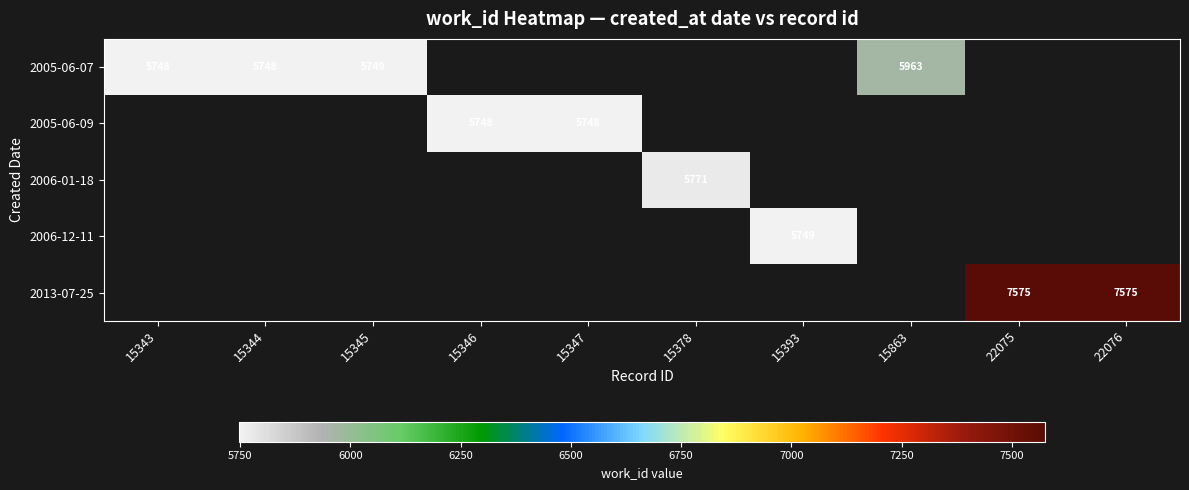

True or false: 2006-01-18 has a value of 2317 at 15378.

False